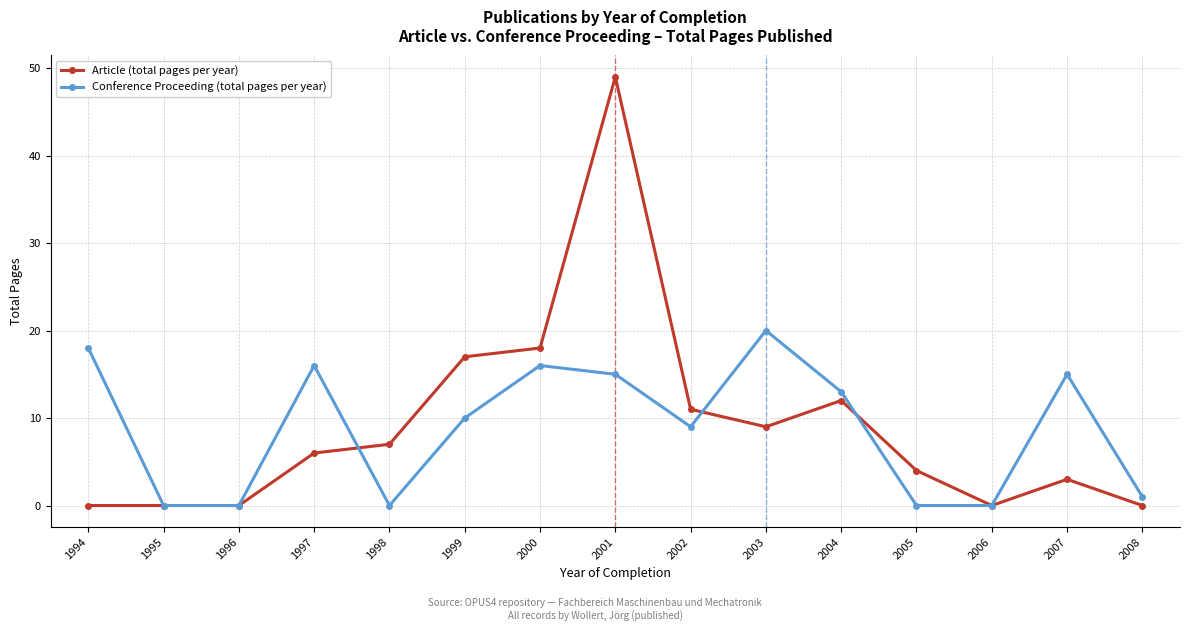

What value does the Article (total pages per year) series have at 2003?

9